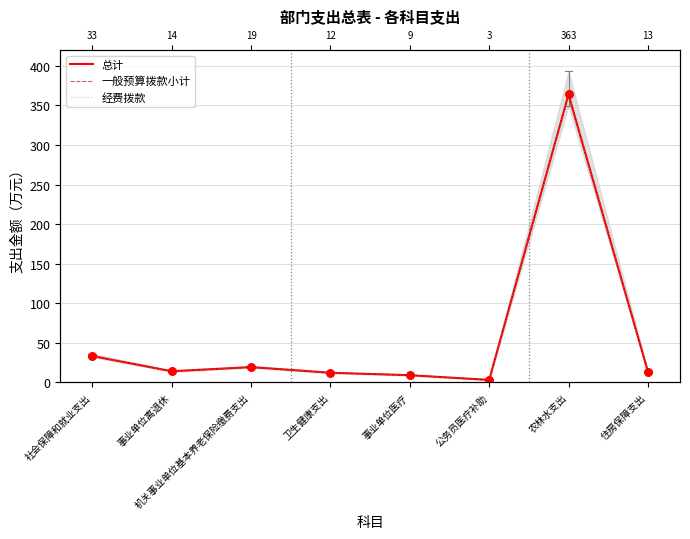

What is the total value across all series at 公务员医疗补助?

9.2